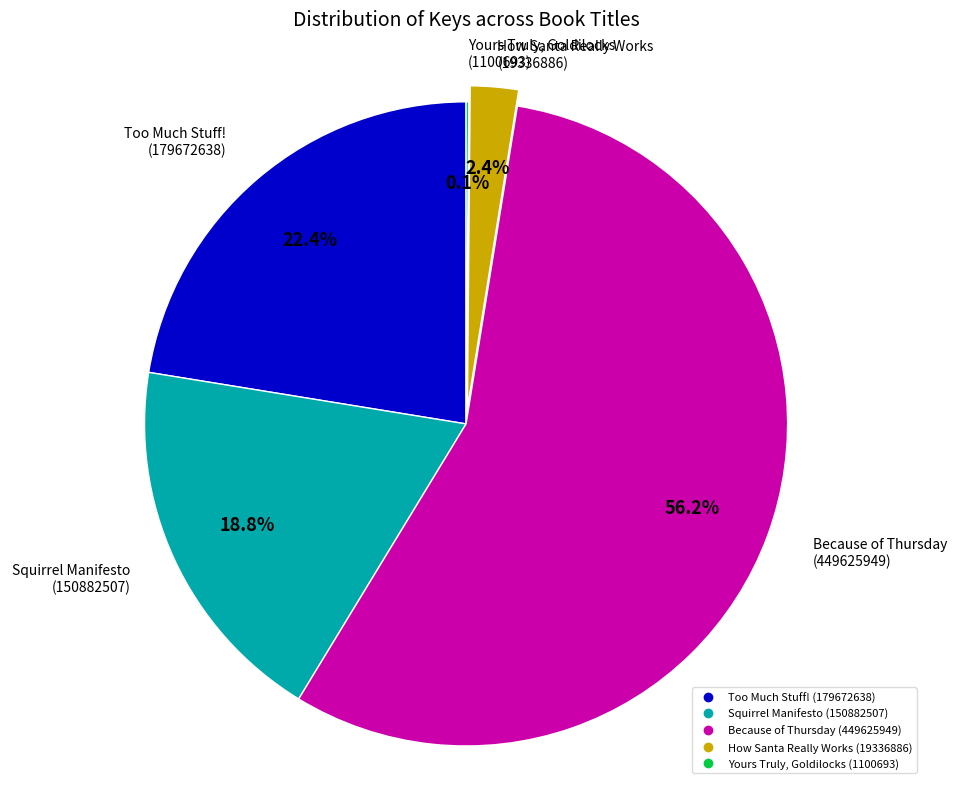

True or false: Because of Thursday accounts for 48% of the total.

False